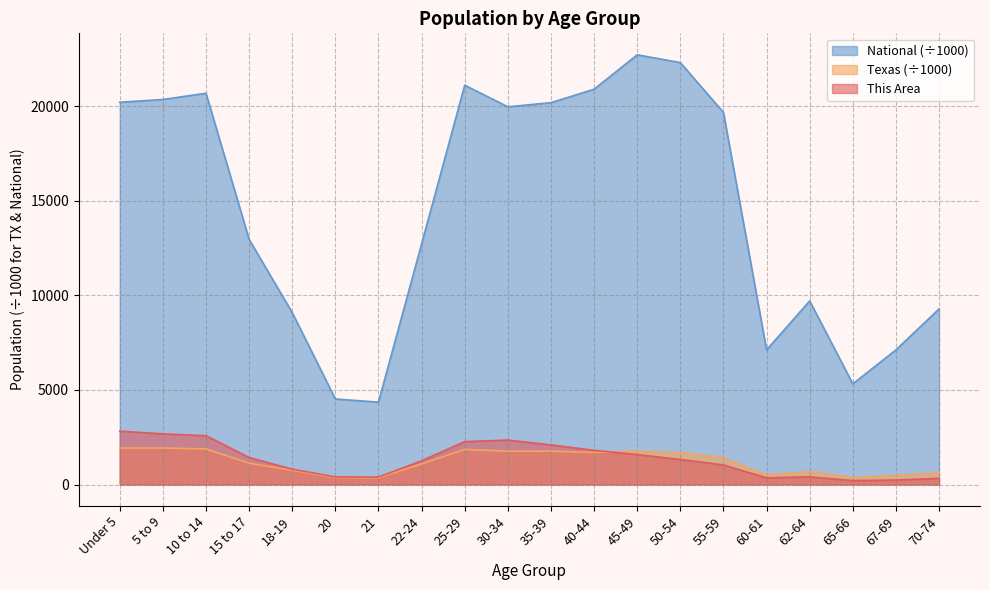

Rank the series by their maximum value, from lowest to highest.

Texas (÷1000), This Area, National (÷1000)